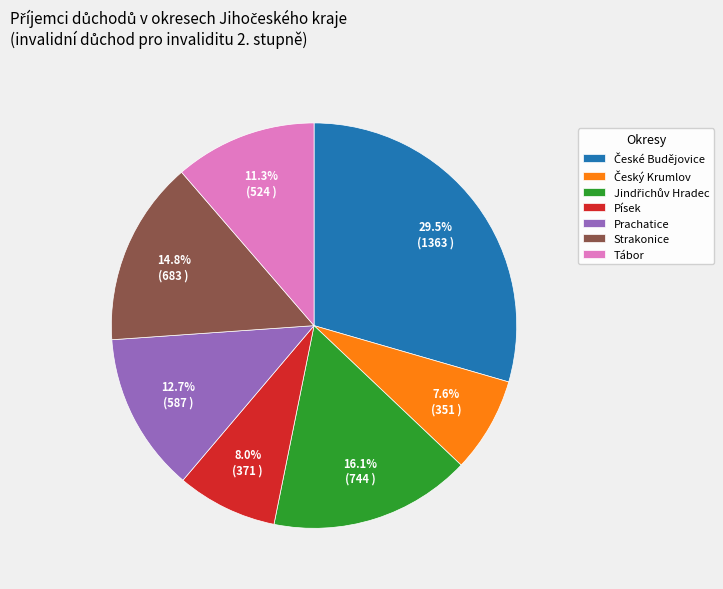

Do Tábor and Prachatice together represent more than half of the pie?

No